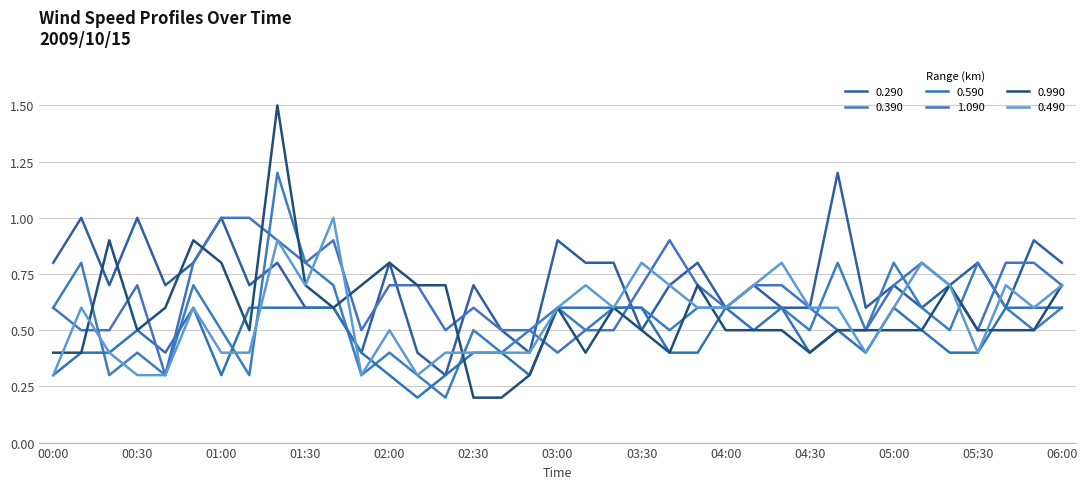

How many times do 0.290 and 0.590 cross each other?

2